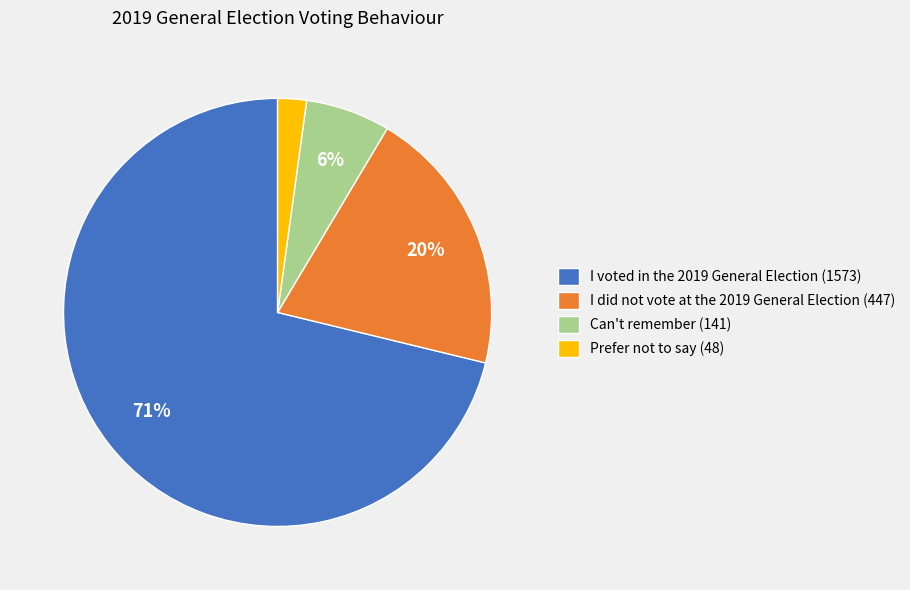

What percentage is the Prefer not to say (48) slice, to the nearest percent?

2%